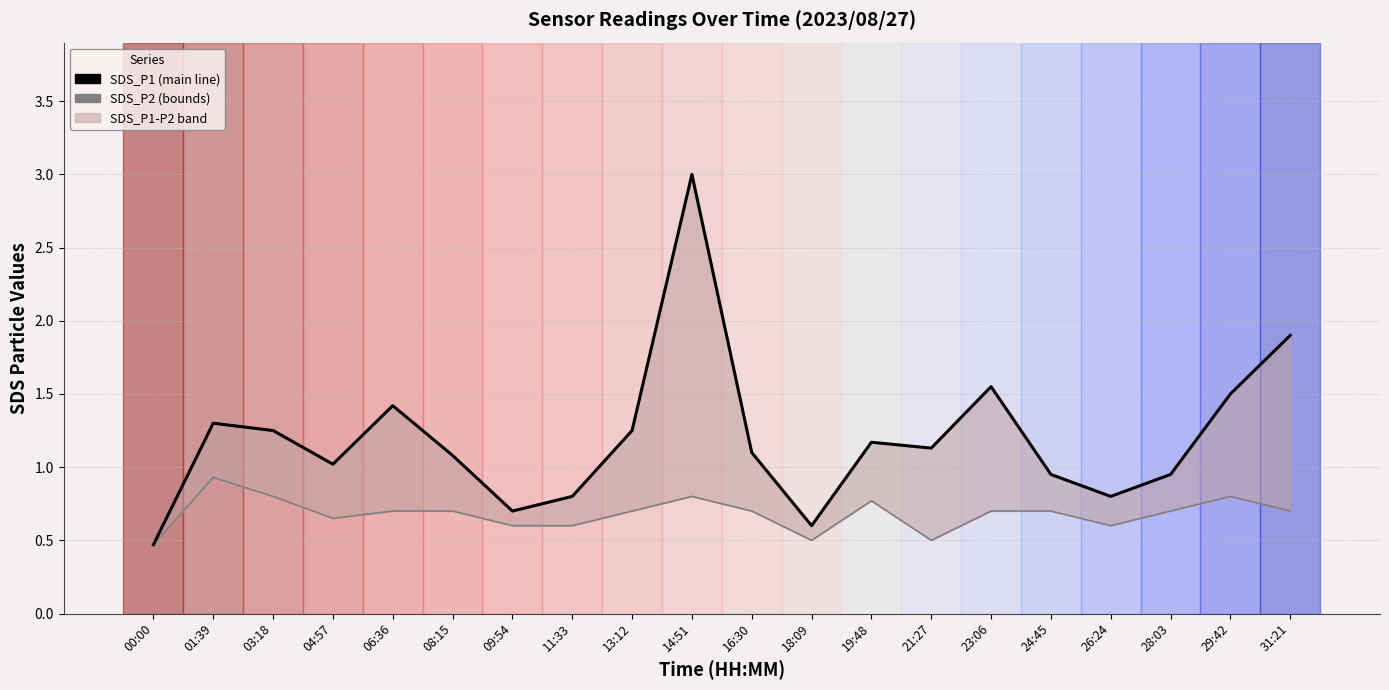

List the series in order of their peak value, lowest first.

SDS_P2, SDS_P1